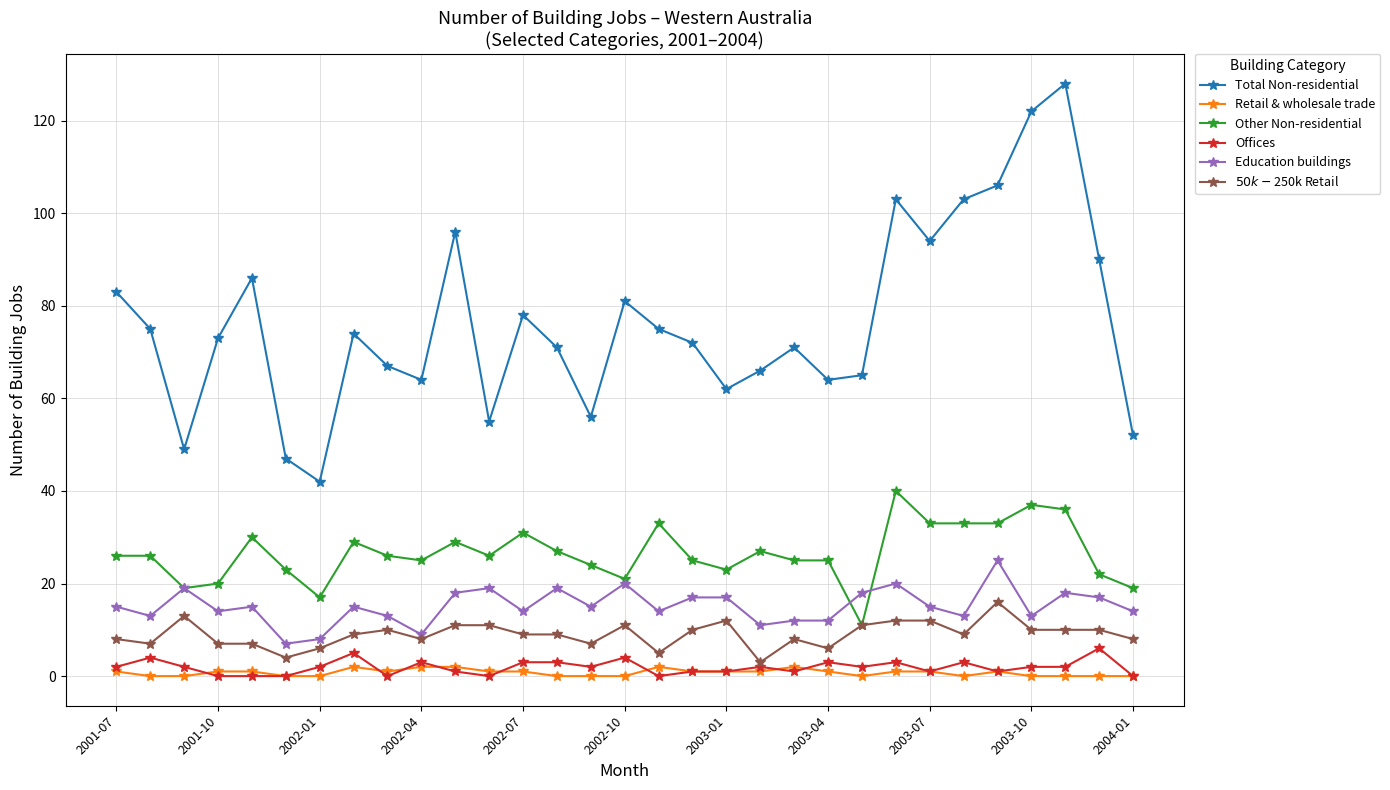

Reading left to right, transcribe all the data shown in this chart.

Total Non-residential: 83	75	49	73	86	47	42	74	67	64	96	55	78	71	56	81	75	72	62	66	71	64	65	103	94	103	106	122	128	90	52
Retail & wholesale trade: 1	0	0	1	1	0	0	2	1	2	2	1	1	0	0	0	2	1	1	1	2	1	0	1	1	0	1	0	0	0	0
Other Non-residential: 26	26	19	20	30	23	17	29	26	25	29	26	31	27	24	21	33	25	23	27	25	25	11	40	33	33	33	37	36	22	19
Offices: 2	4	2	0	0	0	2	5	0	3	1	0	3	3	2	4	0	1	1	2	1	3	2	3	1	3	1	2	2	6	0
Education buildings: 15	13	19	14	15	7	8	15	13	9	18	19	14	19	15	20	14	17	17	11	12	12	18	20	15	13	25	13	18	17	14
$50k-$250k Retail: 8	7	13	7	7	4	6	9	10	8	11	11	9	9	7	11	5	10	12	3	8	6	11	12	12	9	16	10	10	10	8